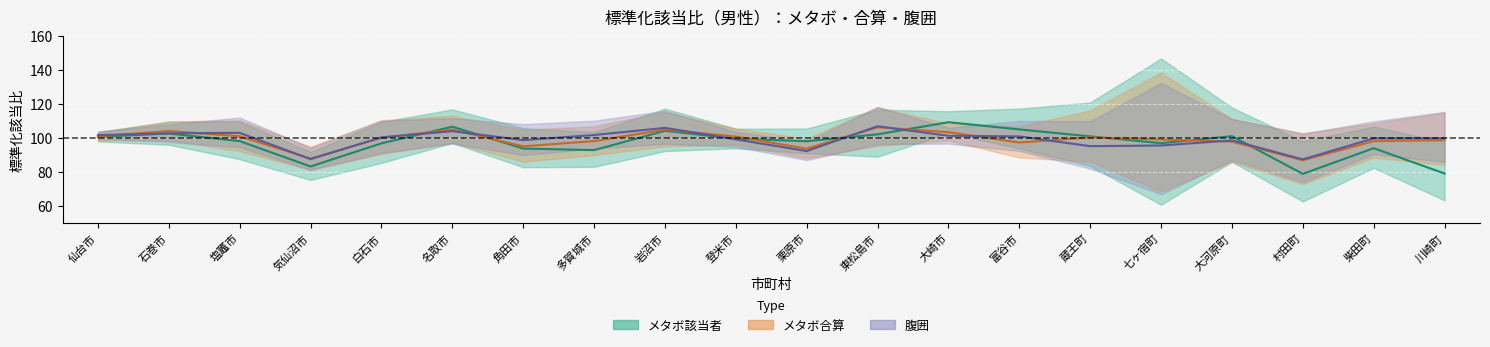

What is the maximum value shown in the chart?

109.4